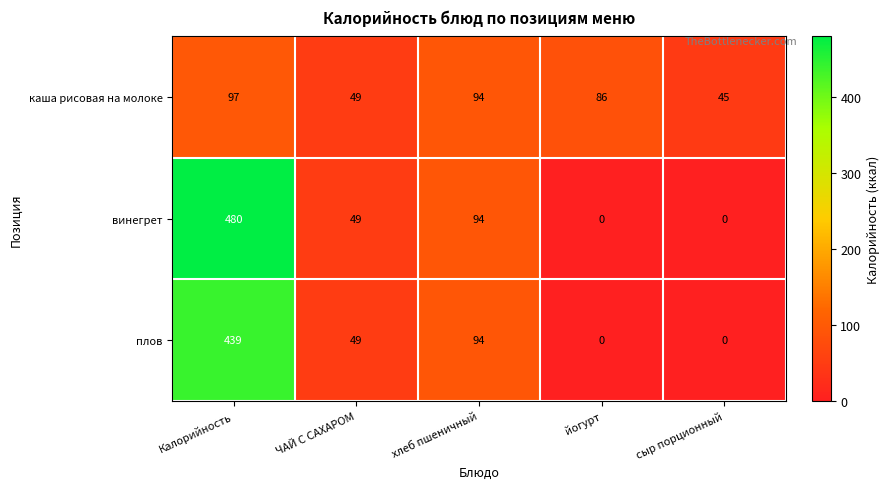

Which series has the largest range (max minus min)?

винегрет